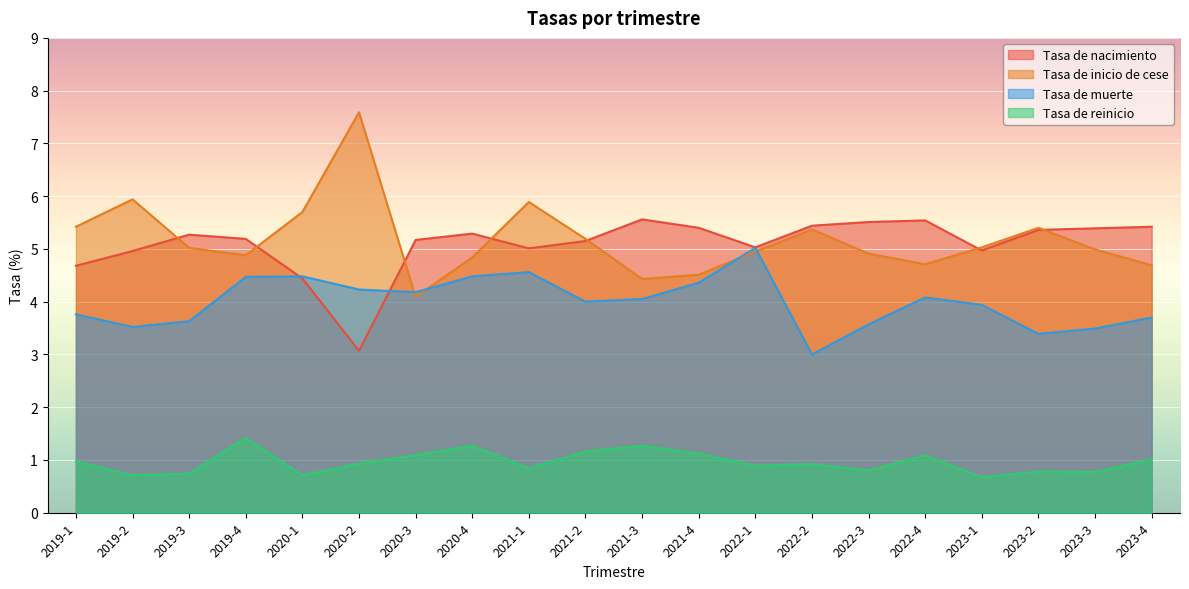

Which label corresponds to the largest value in the chart?

2020-2